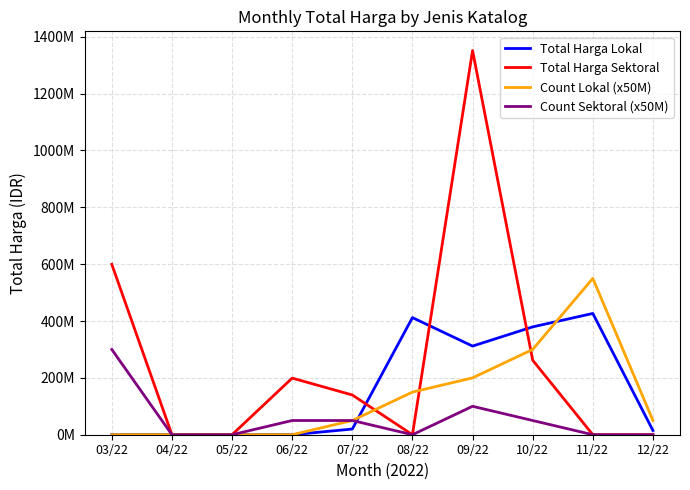

How many interior local peaks does the Count Lokal (x50M) series have?

1